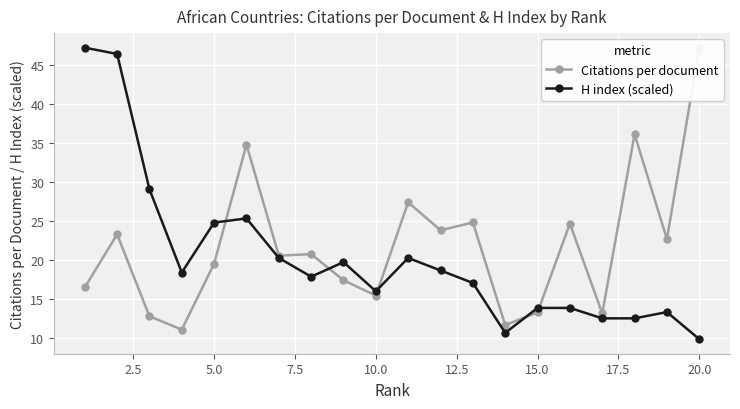

True or false: Citations per document and H index (scaled) intersect in this chart.

True